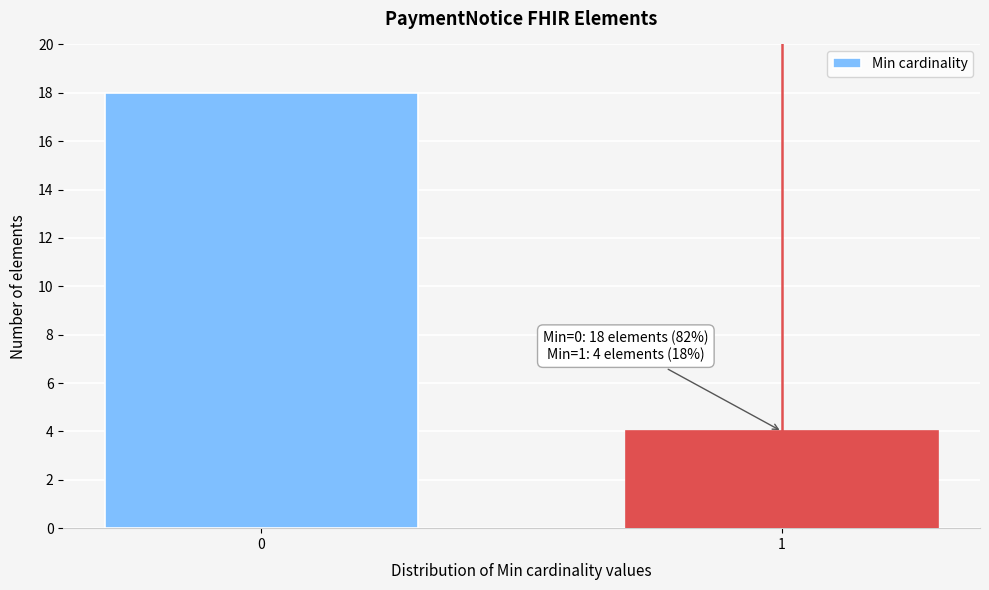

Reading left to right, extract all data points from this chart.

0=18	1=4